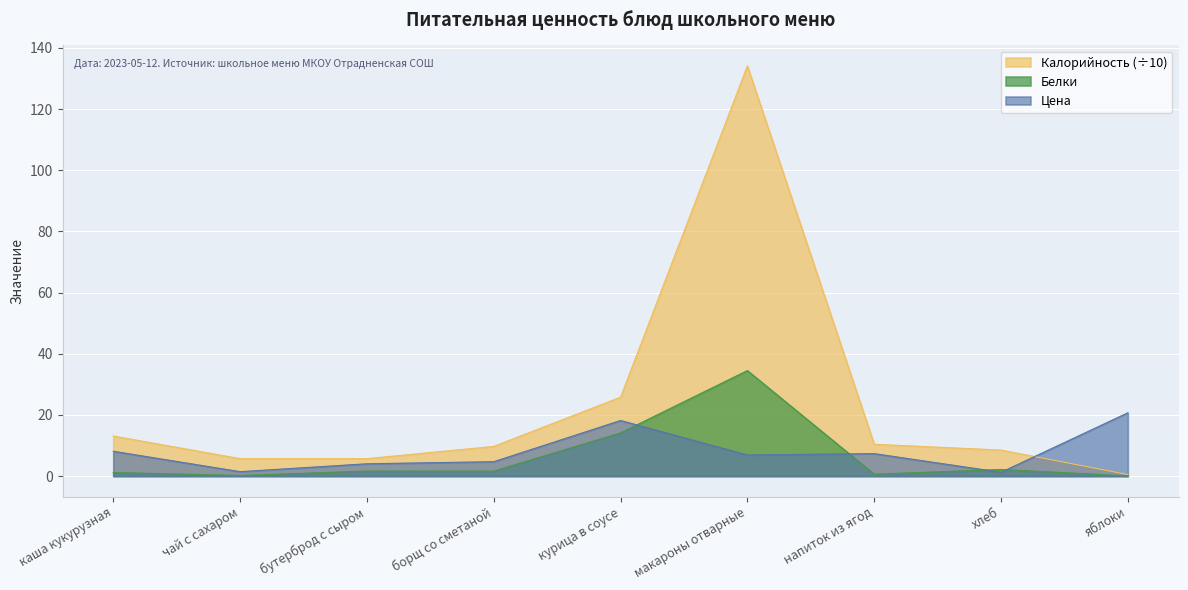

Between which two adjacent categories do Калорийность and Цена first intersect?

хлеб and яблоки